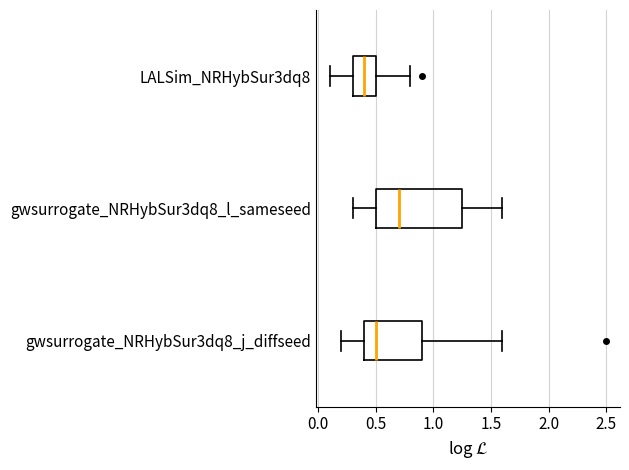

Reading bottom to top, read every box against the x-axis: the position of its median line, the range the box covers, and the ends of its whiskers. The values are not printed on the chart, so give them approximately, as read against the axis.

gwsurrogate_NRHybSur3dq8_j_diffseed: median 0.50, box 0.40 to 0.90, whiskers 0.20 to 1.60
gwsurrogate_NRHybSur3dq8_l_sameseed: median 0.70, box 0.50 to 1.25, whiskers 0.30 to 1.60
LALSim_NRHybSur3dq8: median 0.40, box 0.30 to 0.50, whiskers 0.10 to 0.80